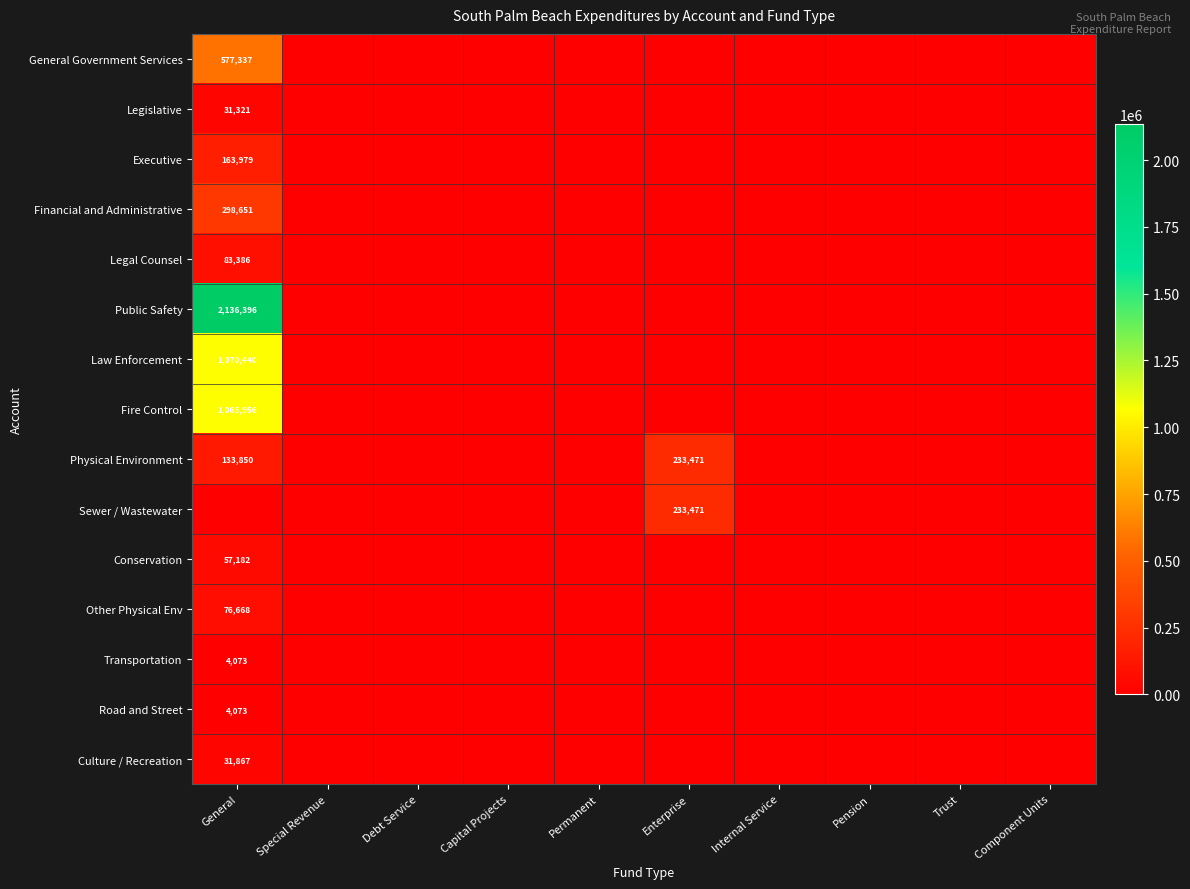

How many distinct data groups are displayed?

15